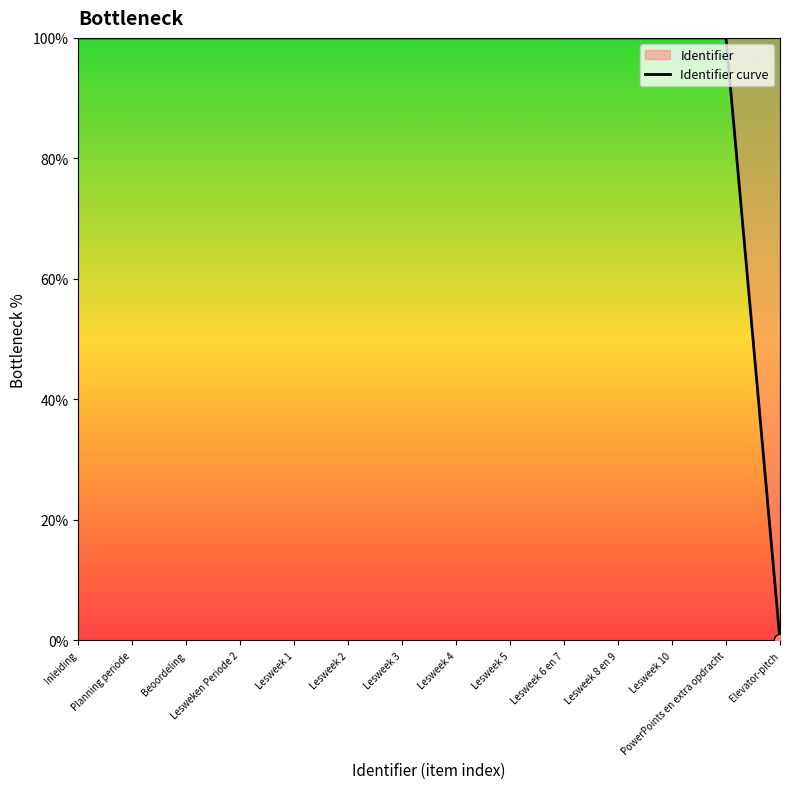

Approximately how many times larger is the value at Lesweek 4 compared to Beoordeling?

1.0